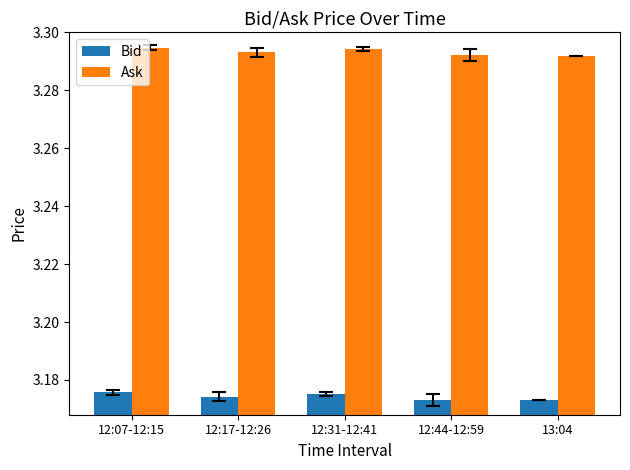

Count the Ask values in the range 3 to 4.

5